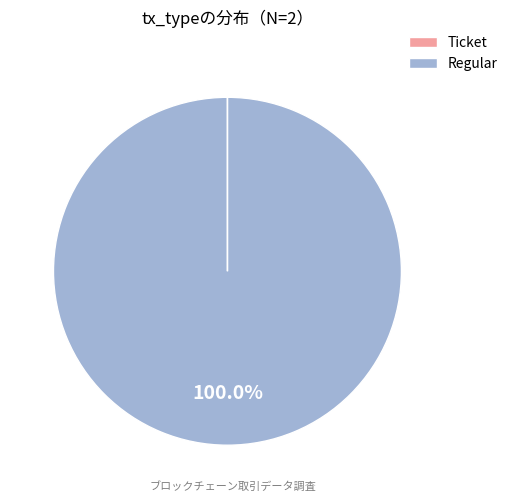

Which slice represents more than half of the pie?

Regular